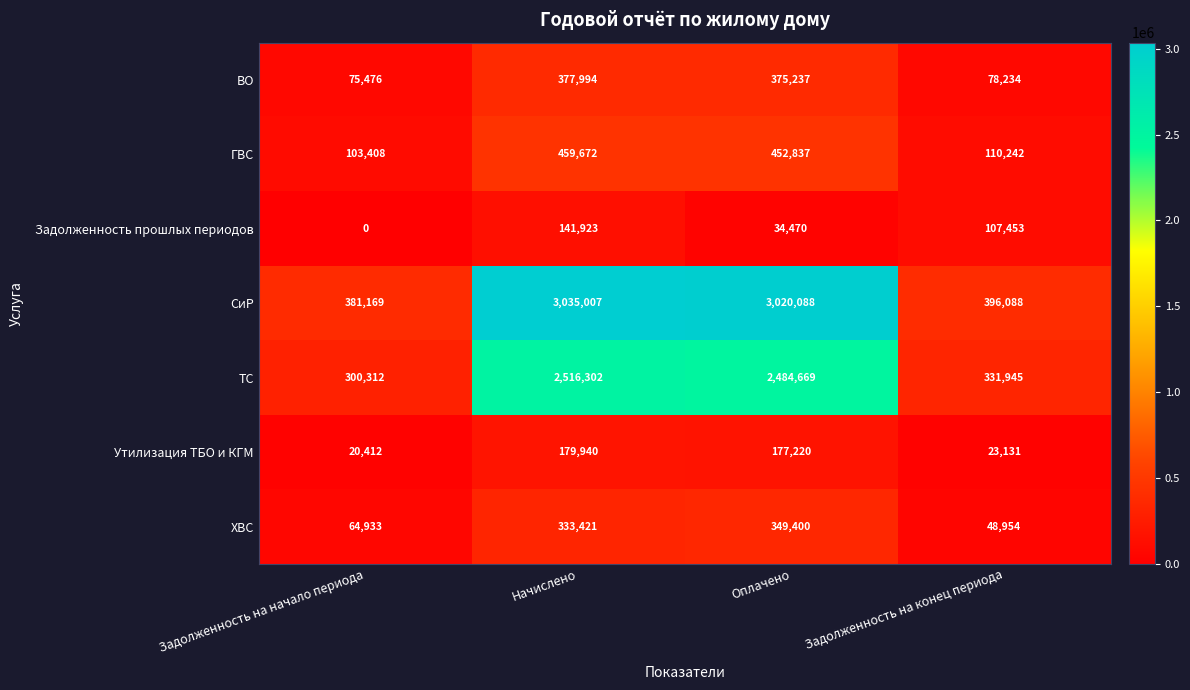

Reading left to right, what are all the values shown in this chart?

ВО: 75476	377994	375237	78234
ГВС: 103408	459672	452837	110242
Задолженность прошлых периодов: 0	141923	34470	107453
СиР: 381169	3035007	3020088	396088
ТС: 300312	2516302	2484669	331945
Утилизация ТБО и КГМ: 20412	179940	177220	23131
ХВС: 64933	333421	349400	48954